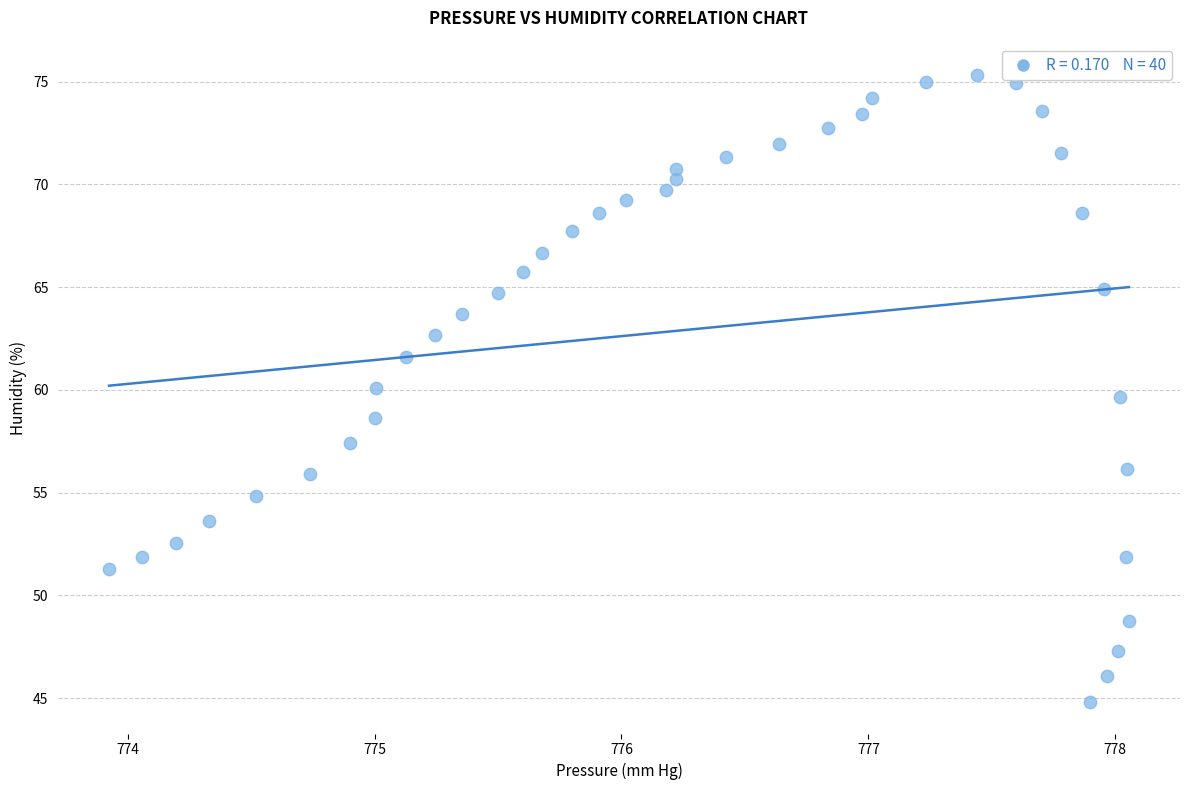

What is the range of X values (max minus min)?

4.1